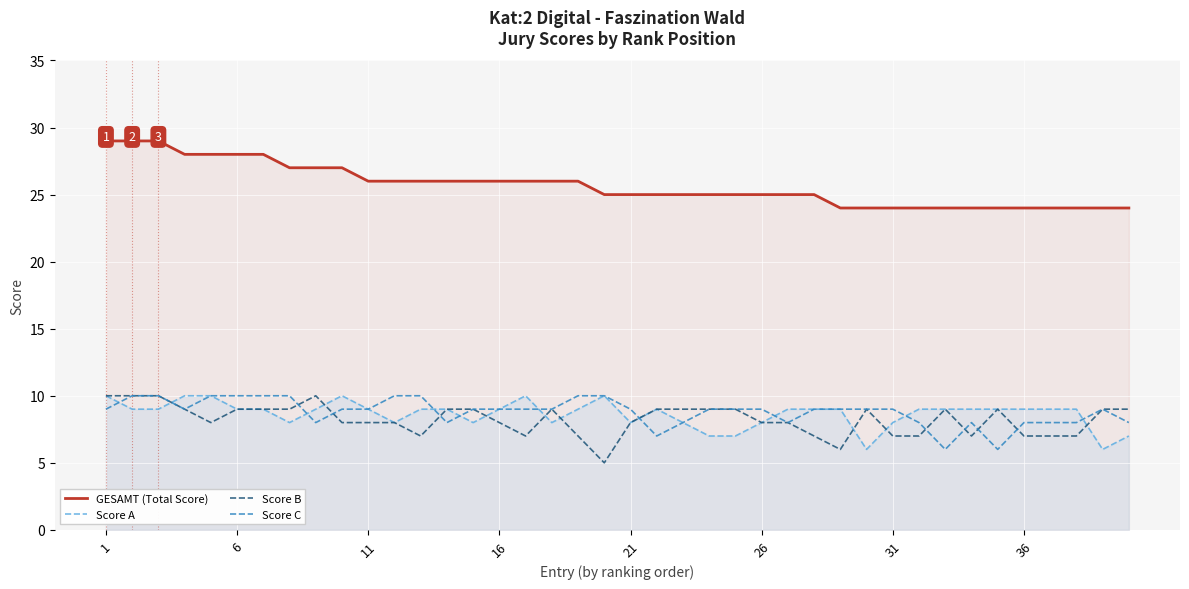

Which series has the largest total across all categories?

GESAMT (Total Score)